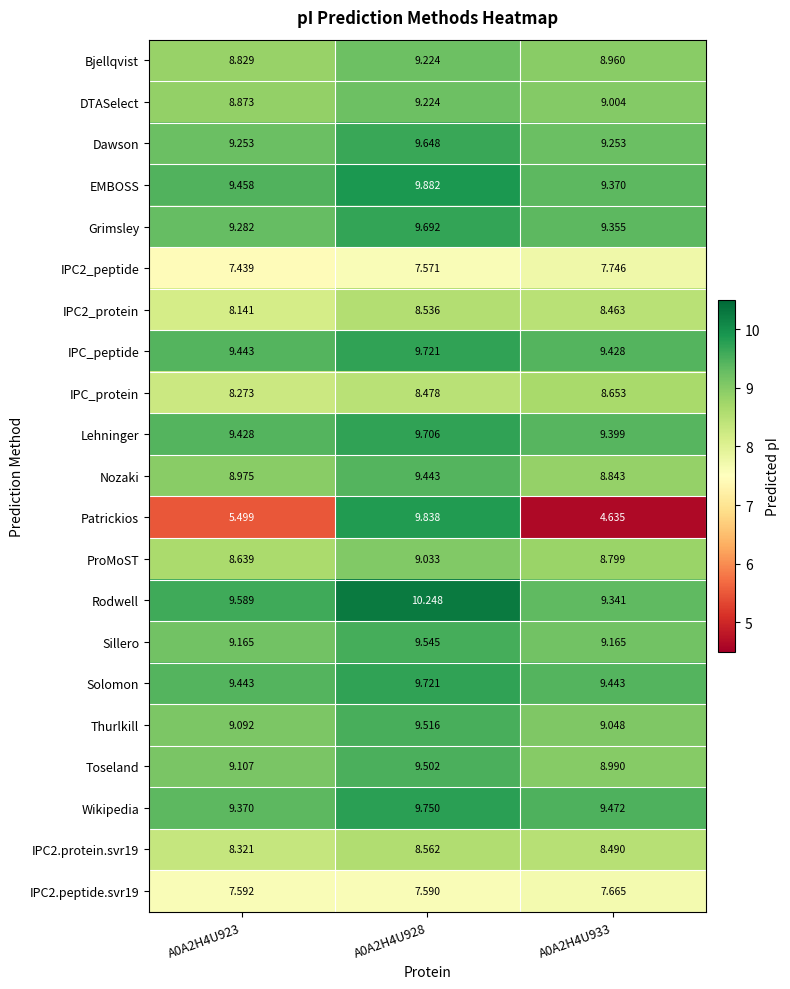

What is the difference between the highest and lowest values at A0A2H4U923?

4.1